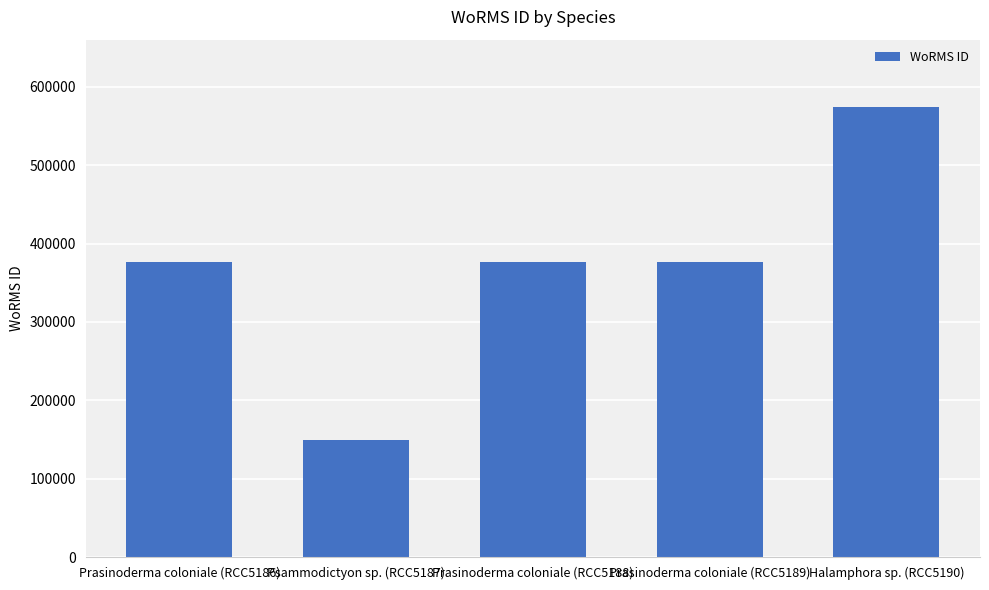

Count the number of categories in the chart.

5